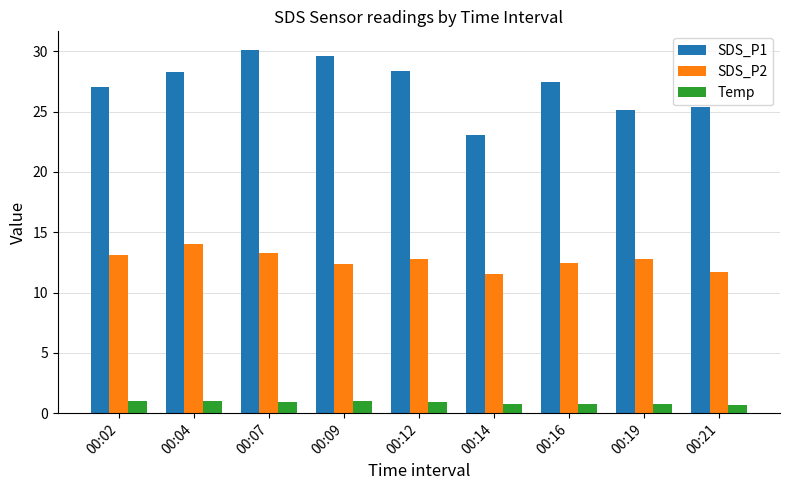

What are all the series names shown in the legend?

SDS_P1, SDS_P2, Temp